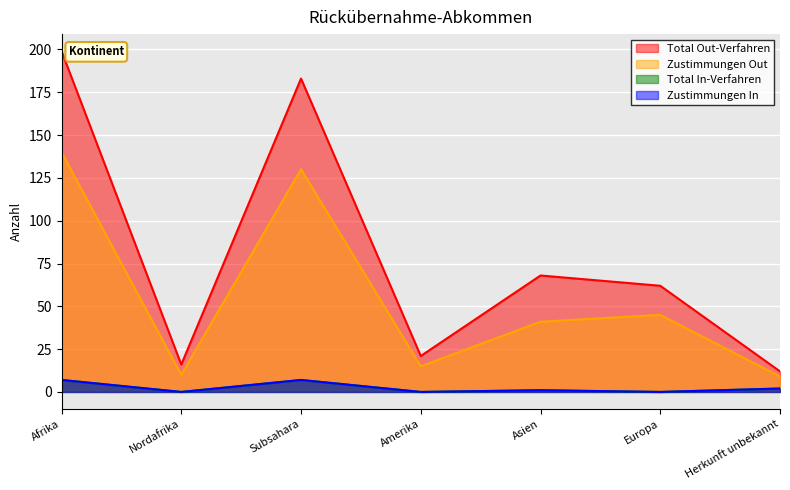

What is the spread (max minus min) of values at Nordafrika?

16